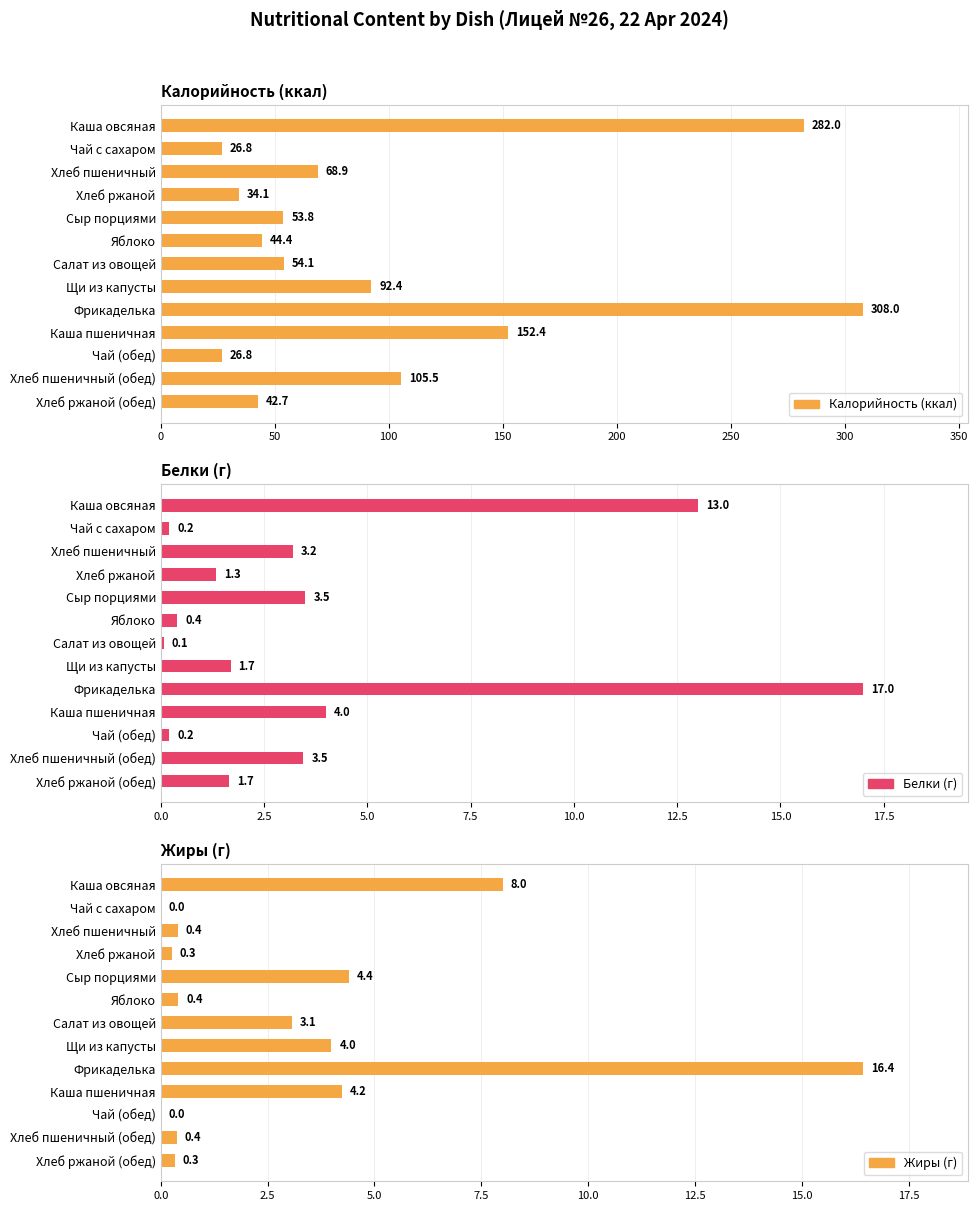

What is the value of the Жиры (г) bar at the 1st from the left?

8.0